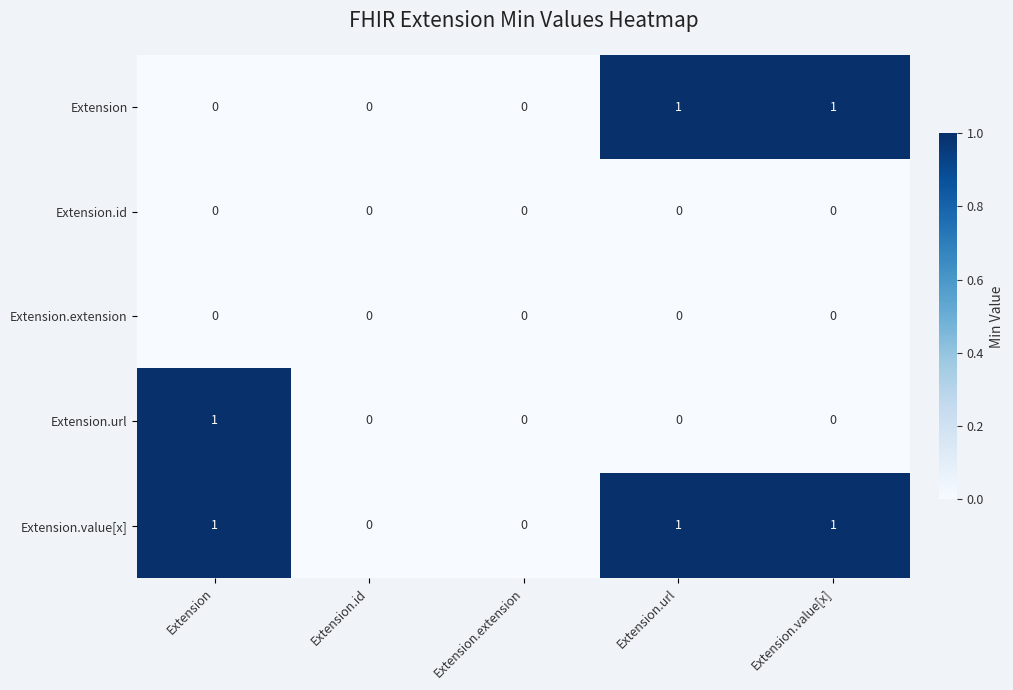

Which series has the largest total across all categories?

Extension.value[x]